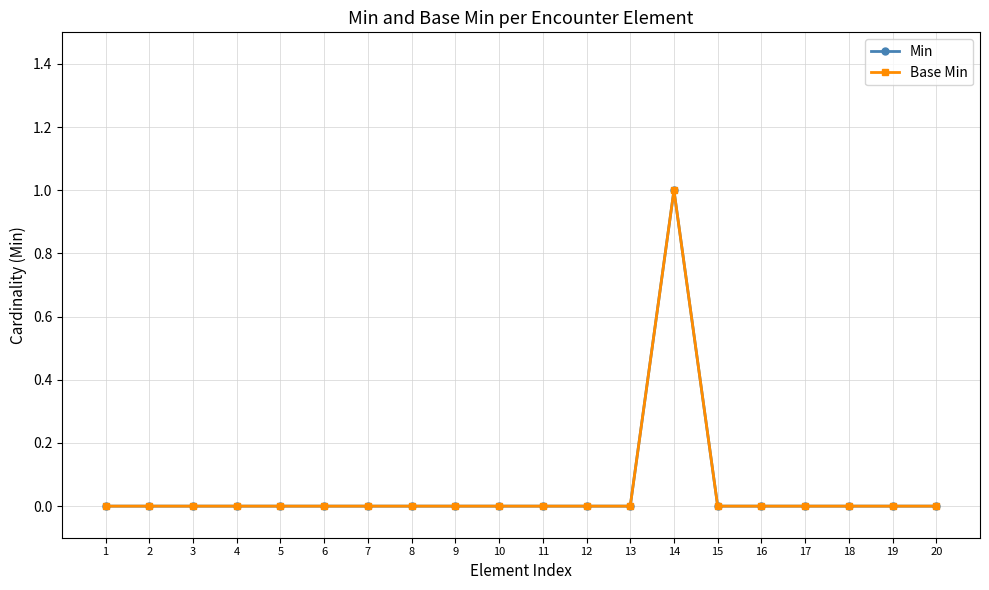

Which series has the largest range (max minus min)?

Min